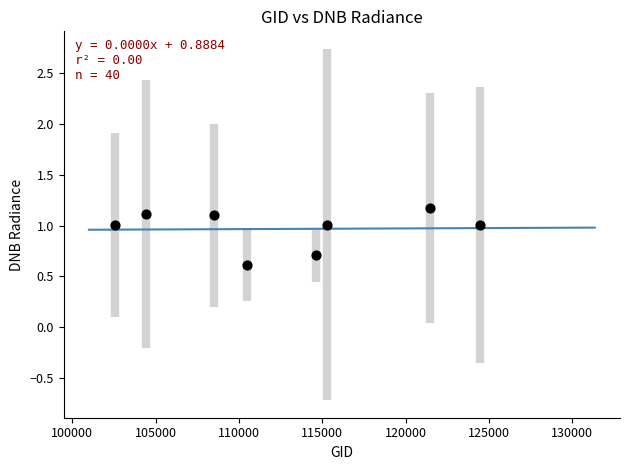

What is the range of Y values (max minus min)?

0.6